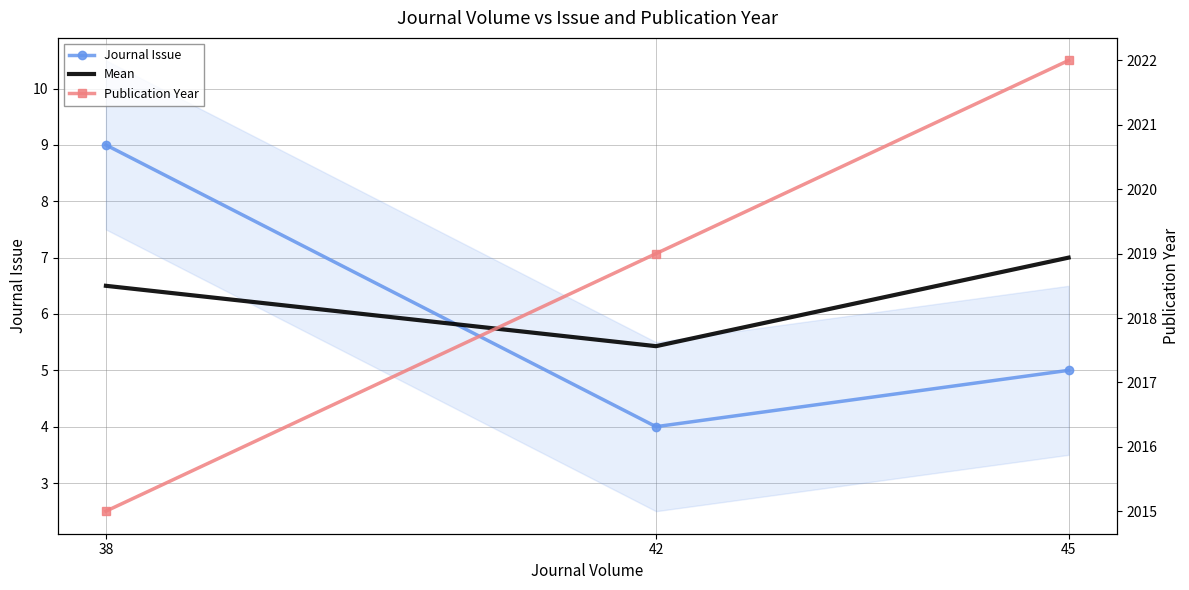

Which series has the largest total across all categories?

Publication Year